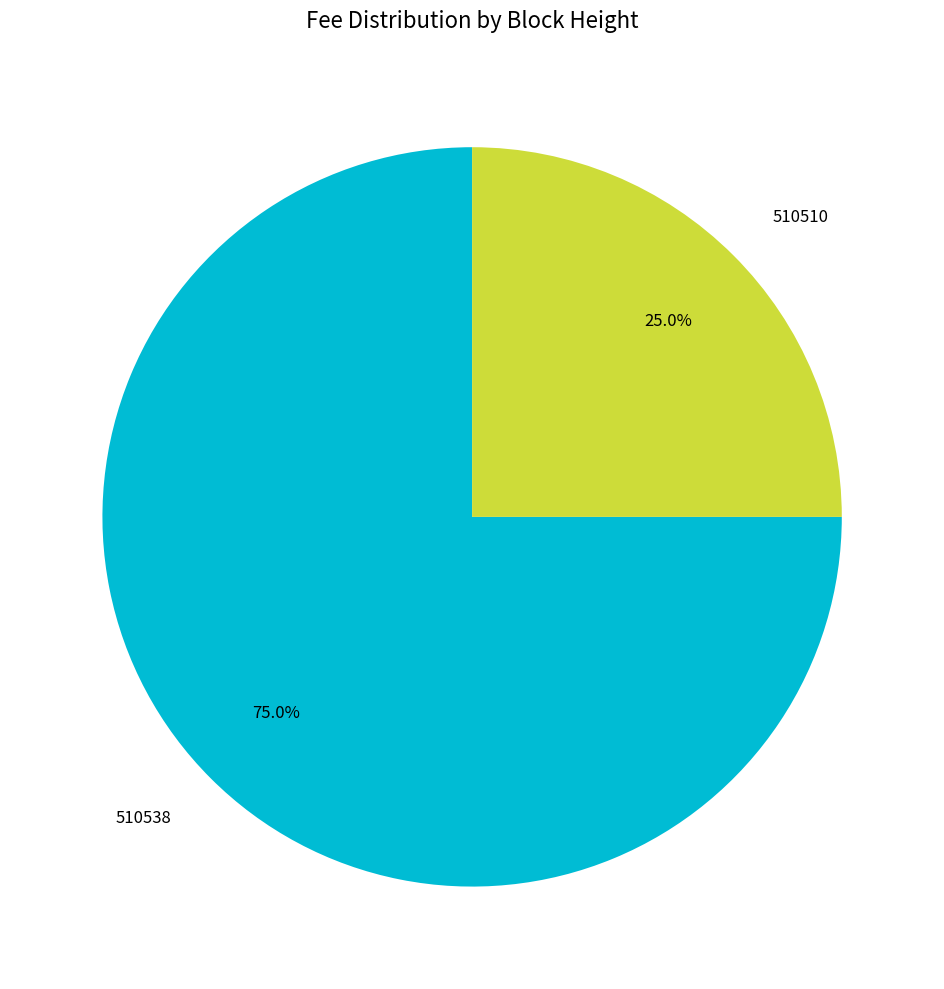

To the nearest percent, what is the average slice percentage?

50%